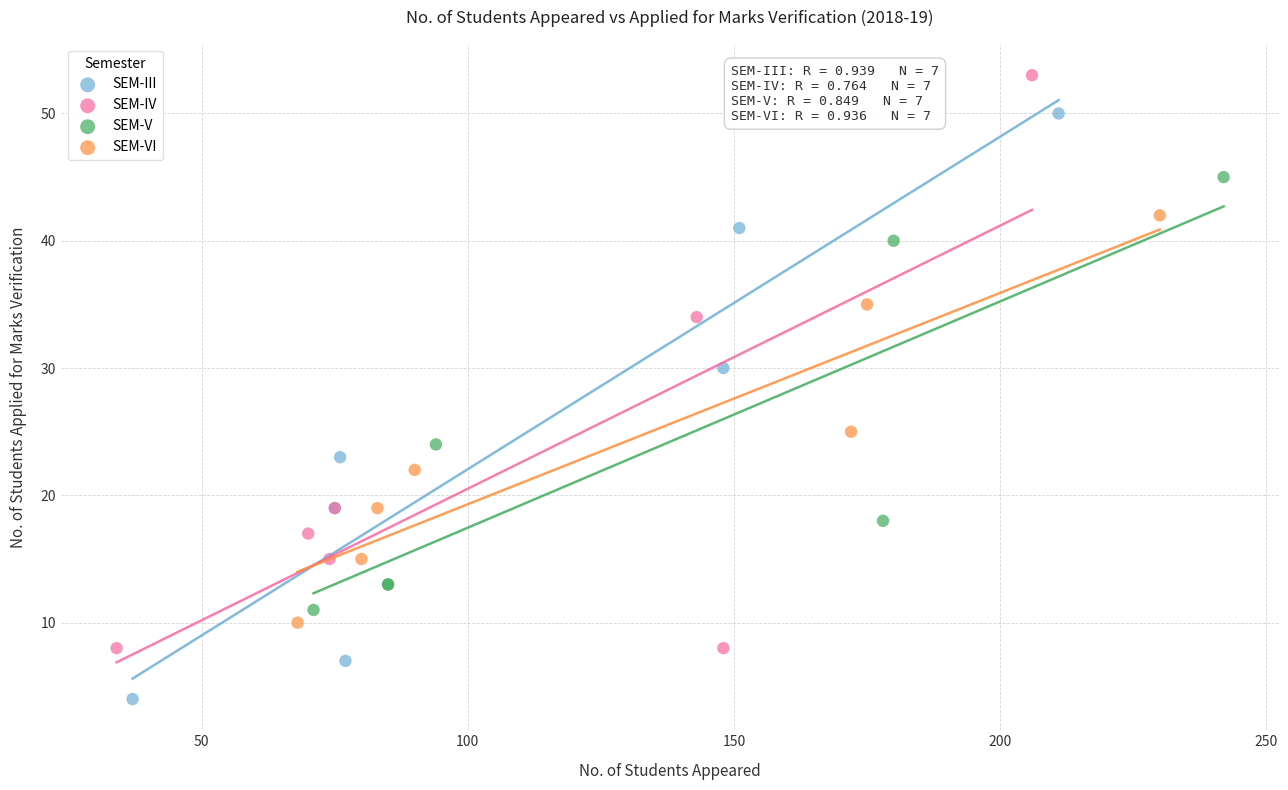

Which series reaches the maximum Y coordinate?

SEM-IV